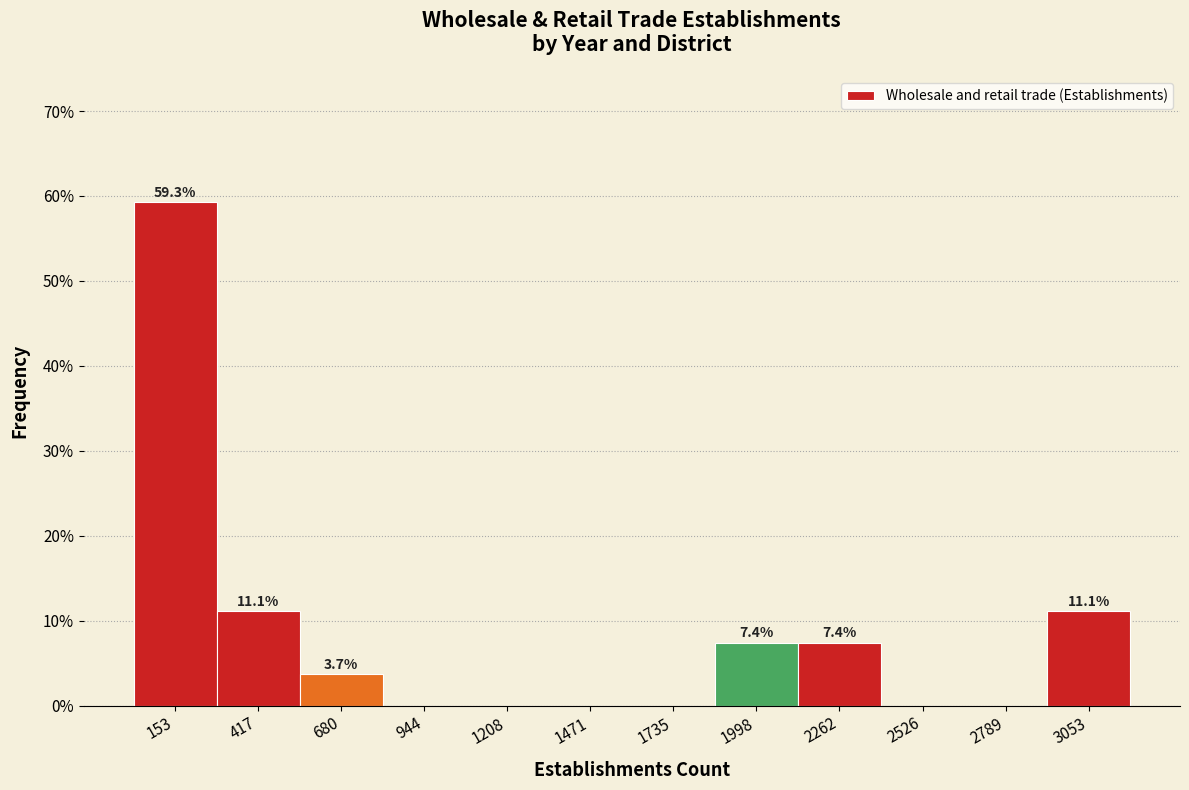

Which range on the x-axis has the tallest bar?

0 to 300